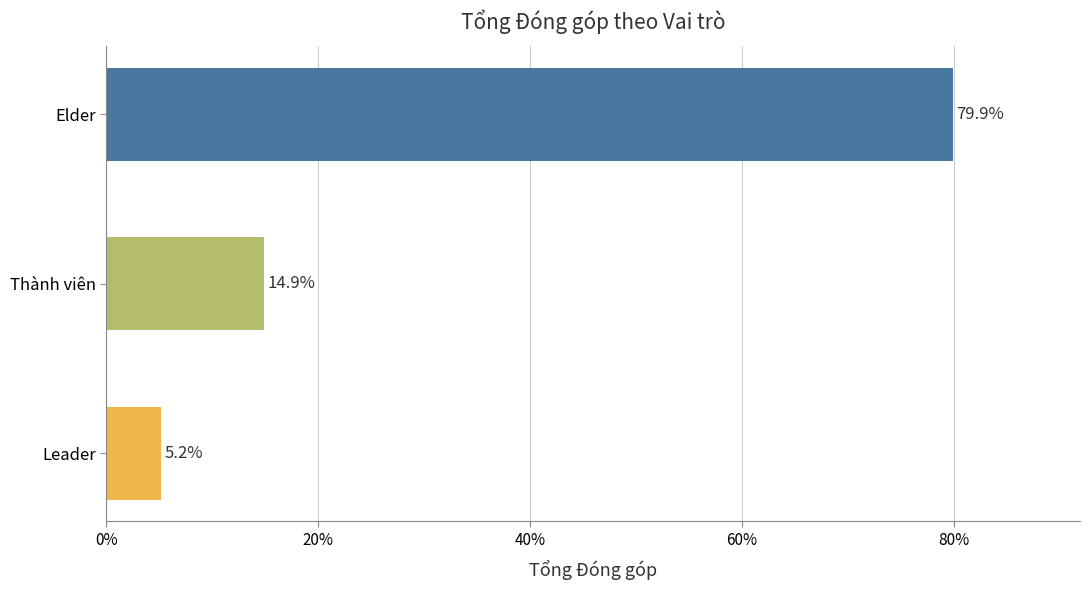

What is the sum of the values at Thành viên and Leader?

20.1